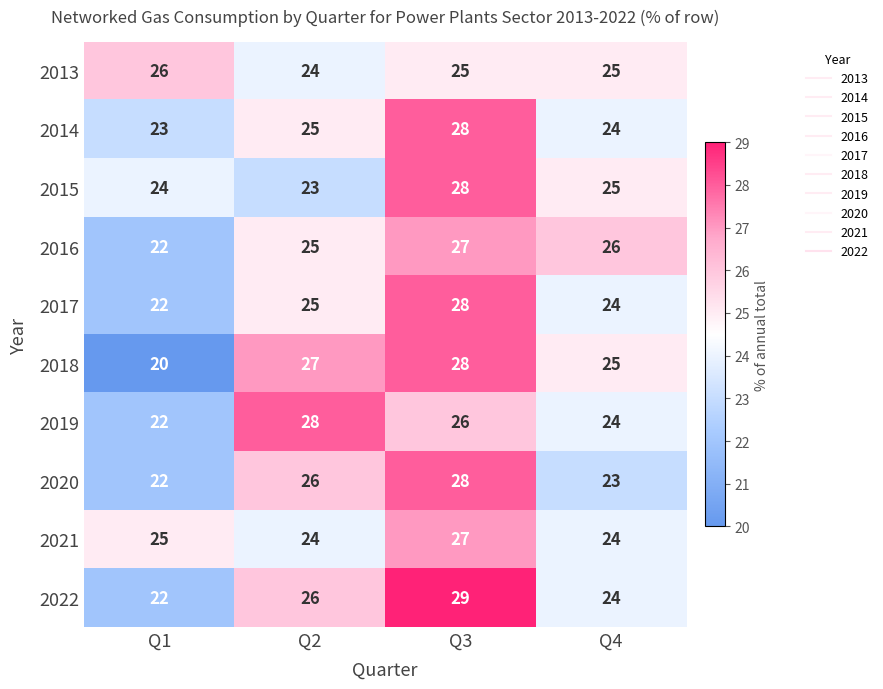

Which series changed the most between Q1 and Q4?

2018